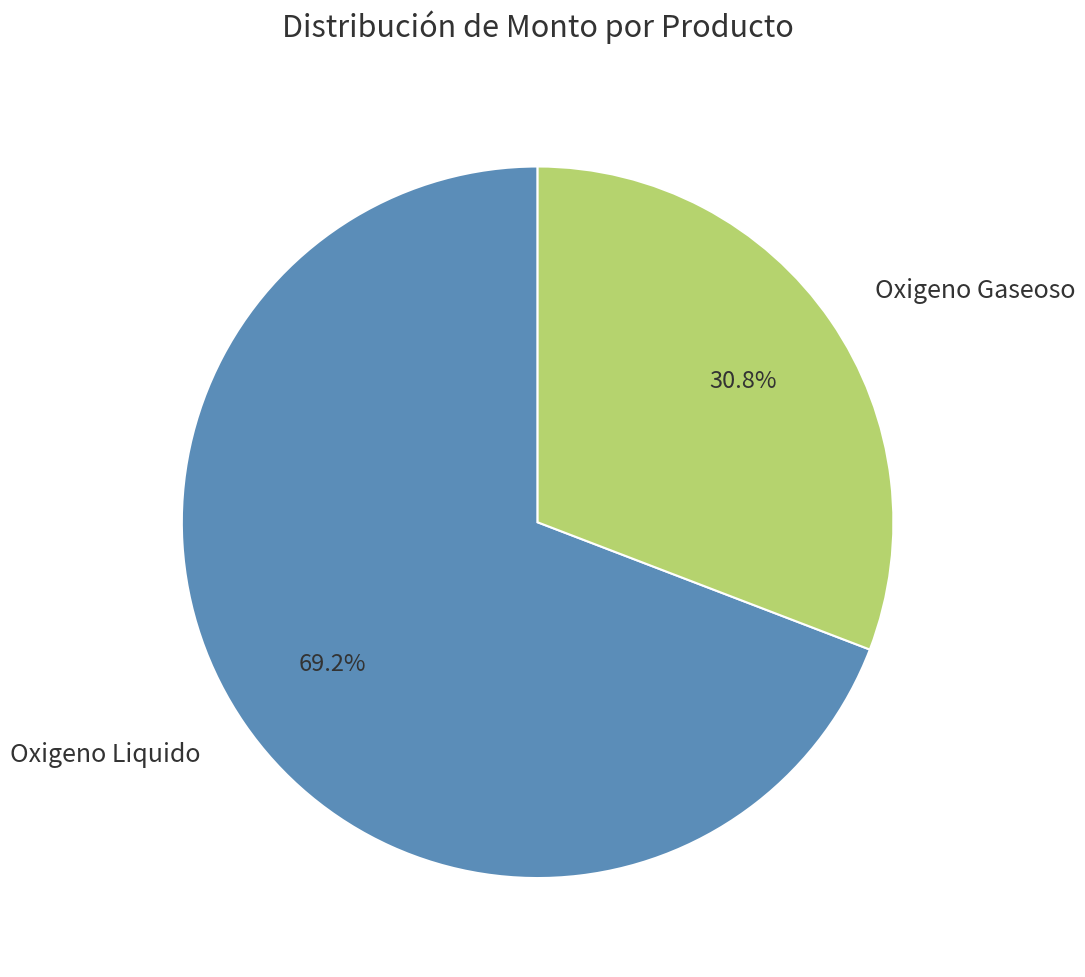

Rank the categories by value from highest to lowest.

Oxigeno Liquido, Oxigeno Gaseoso